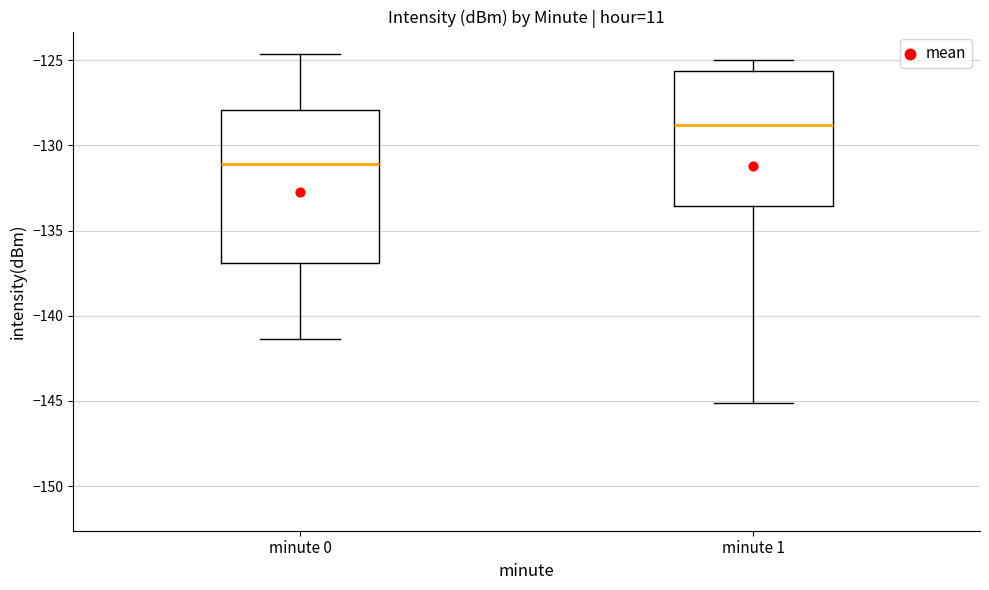

Reading left to right, read every box against the y-axis: the position of its median line, the range the box covers, and the ends of its whiskers. The values are not printed on the chart, so give them approximately, as read against the axis.

minute 0: median -131.0, box -137.0 to -128.0, whiskers -141.5 to -124.5
minute 1: median -129.0, box -133.5 to -125.5, whiskers -145.0 to -125.0